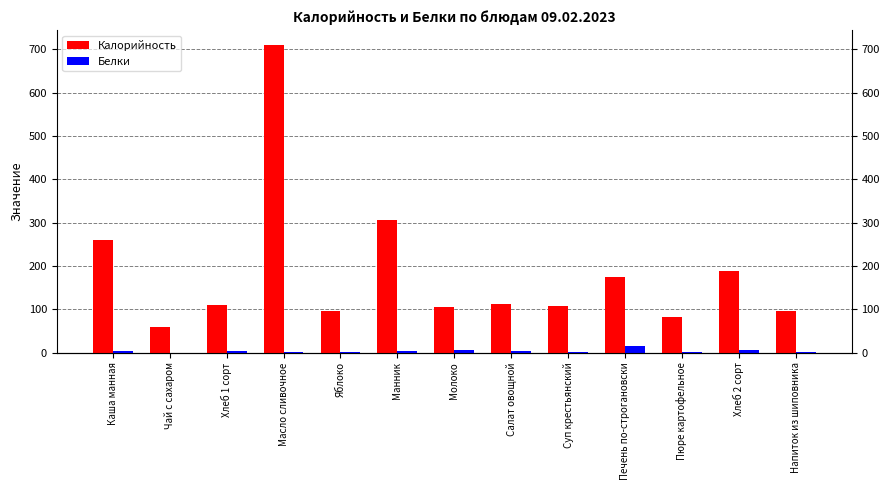

Where does the Белки series first go above 3?

Каша манная